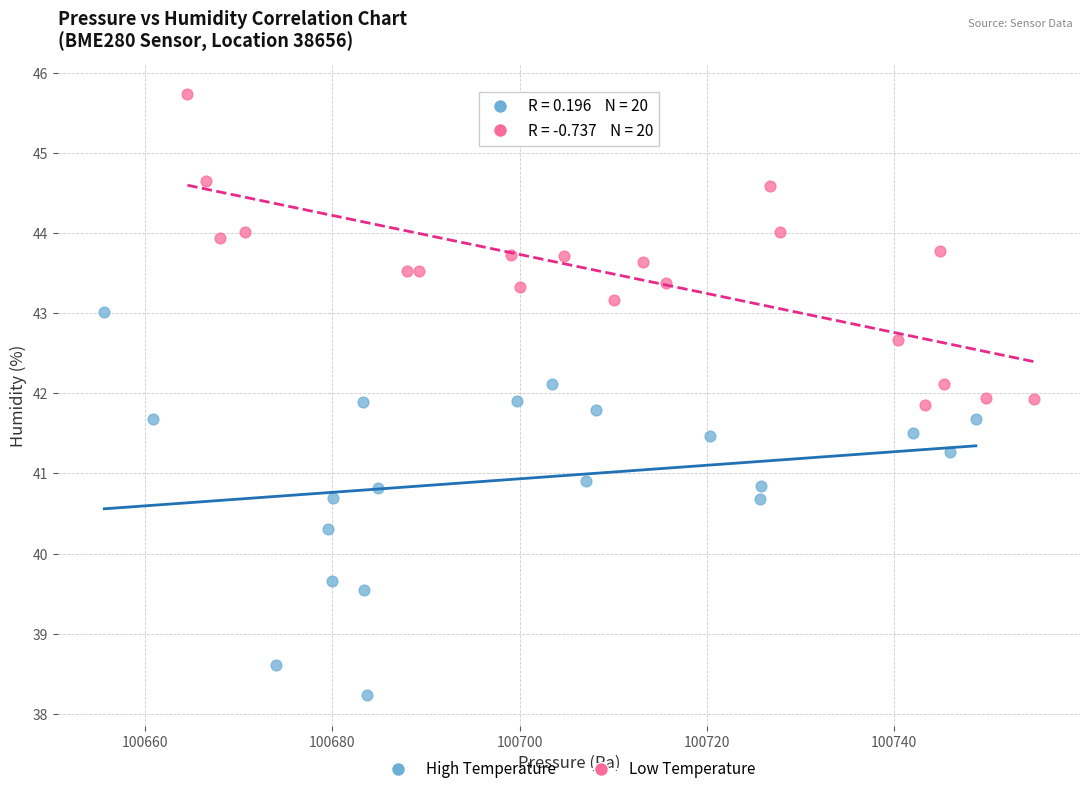

Which series contains the highest Y value?

Low Temperature